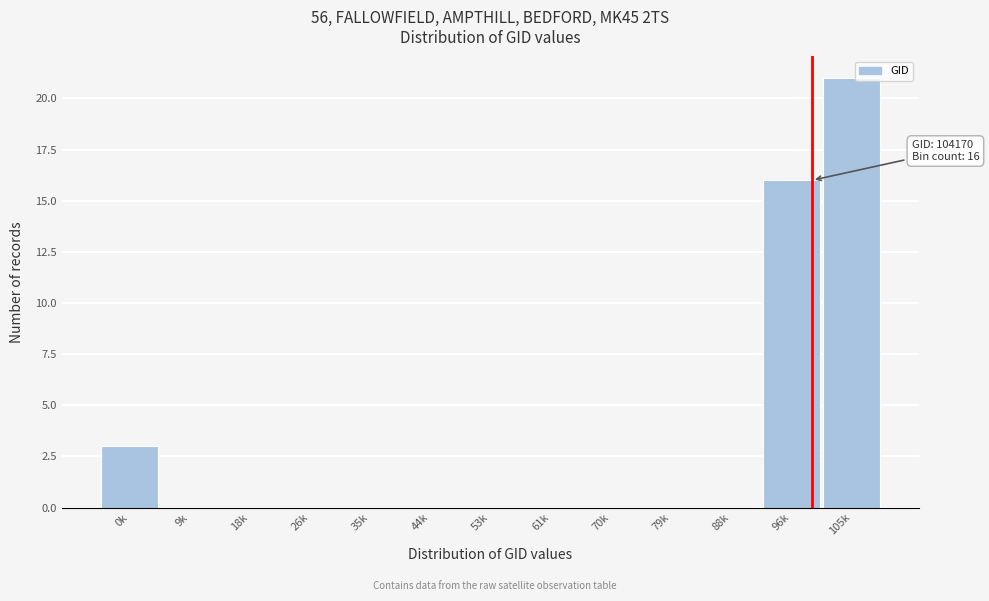

Reading left to right, what are all the values shown in this chart?

0k=3	9k=0	18k=0	26k=0	35k=0	44k=0	53k=0	61k=0	70k=0	79k=0	88k=0	96k=16	105k=21